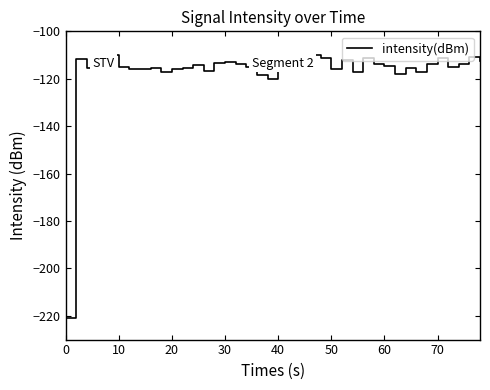

What is the value of the 15th point from the left?

-113.5